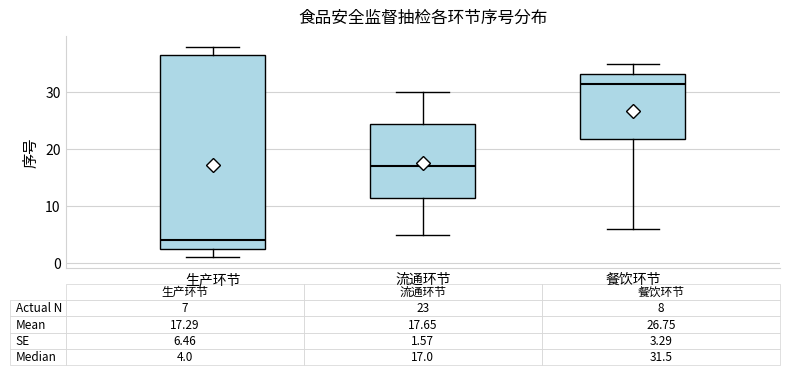

Which box's median line is the highest?

餐饮环节